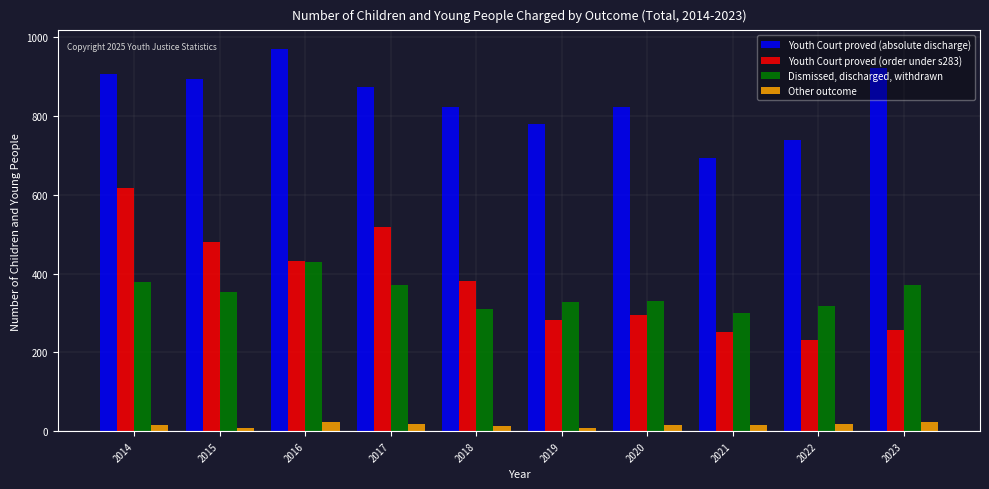

Which series has the widest spread of values?

Youth Court proved (order under s283)